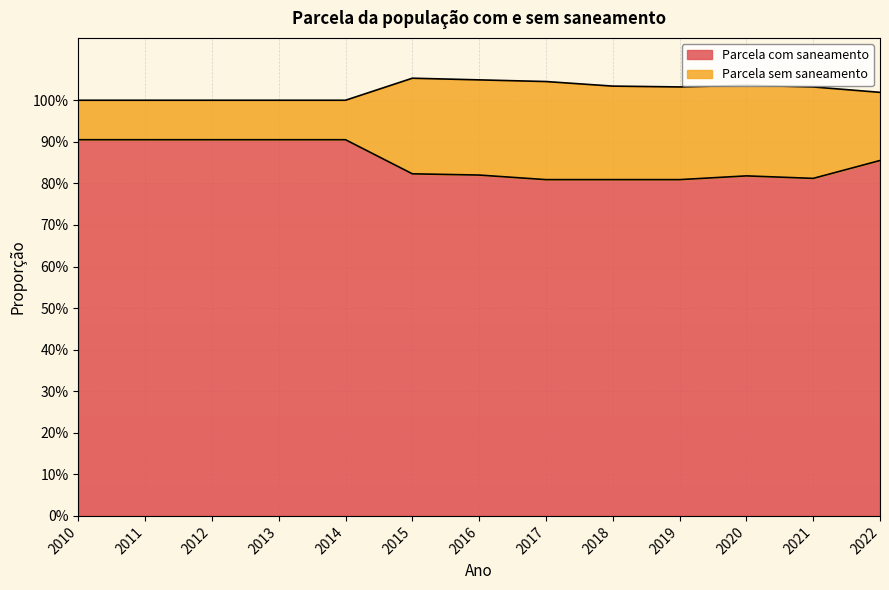

Rank the categories by value from lowest to highest.

2017, 2018, 2019, 2021, 2020, 2016, 2015, 2022, 2010, 2011, 2012, 2013, 2014